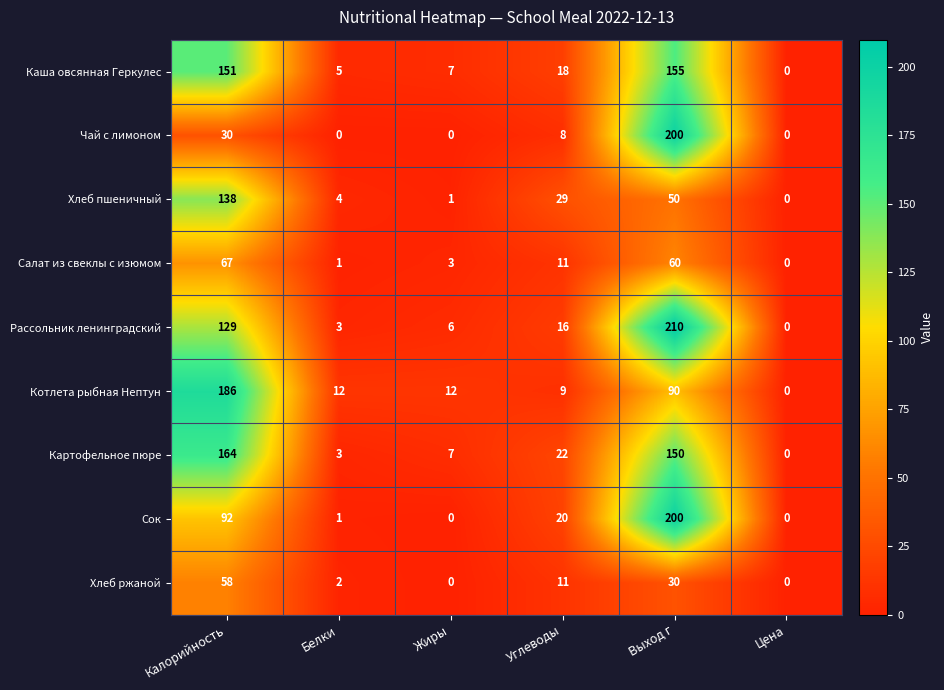

What is the difference between the highest and lowest values at Калорийность?

156